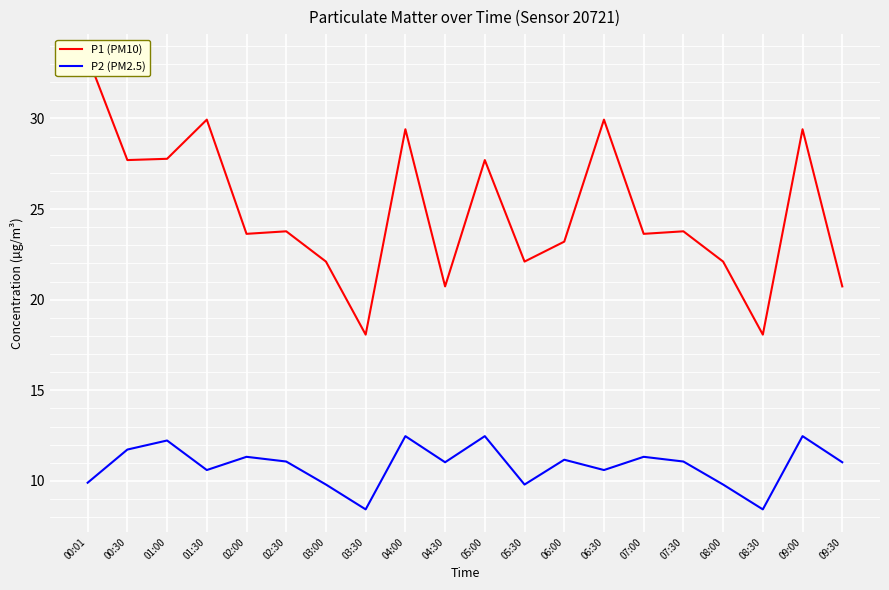

What position from the left is 02:30?

6